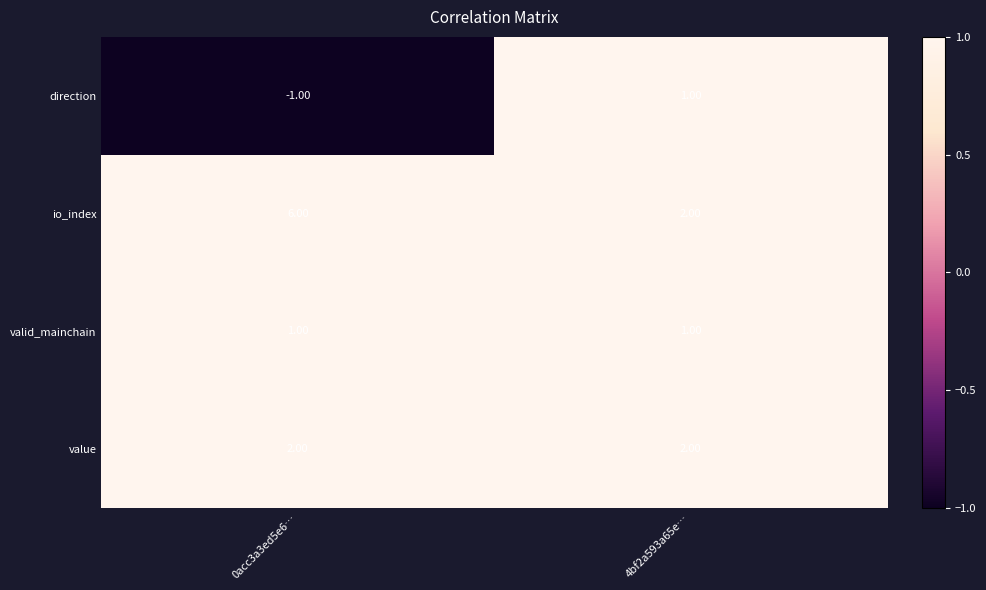

What is the difference between the maximum and minimum values in the io_index series?

4